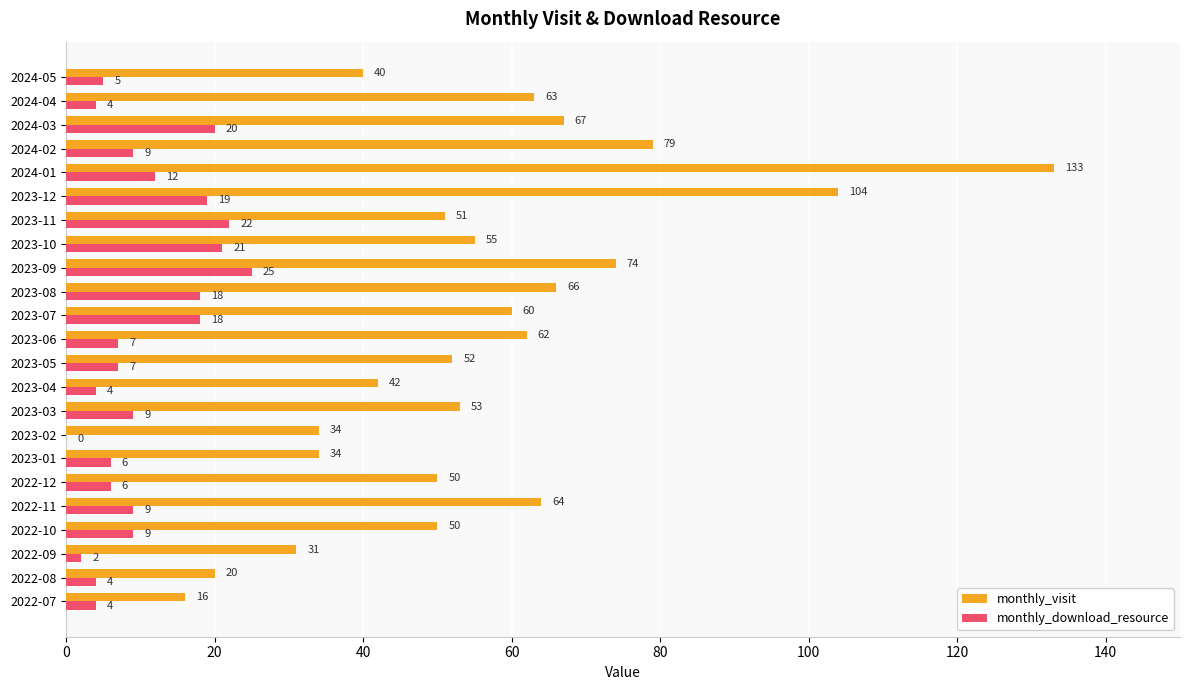

Where is monthly_download_resource nearest to the value 12?

2024-01